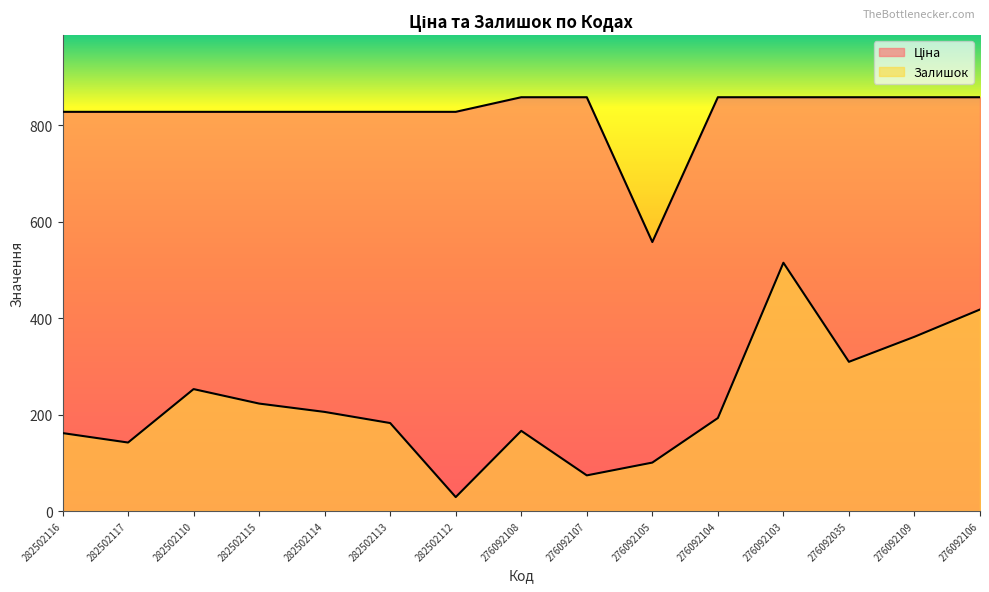

Which category has the highest value in the Залишок series?

276092103